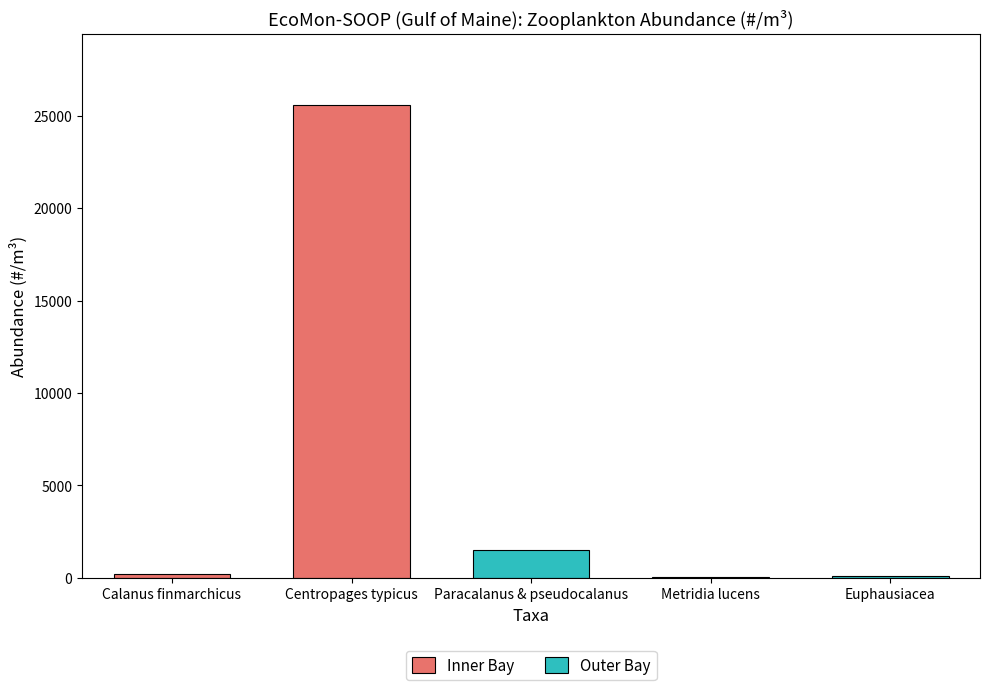

Between Paracalanus & pseudocalanus and Calanus finmarchicus, which is larger?

Paracalanus & pseudocalanus